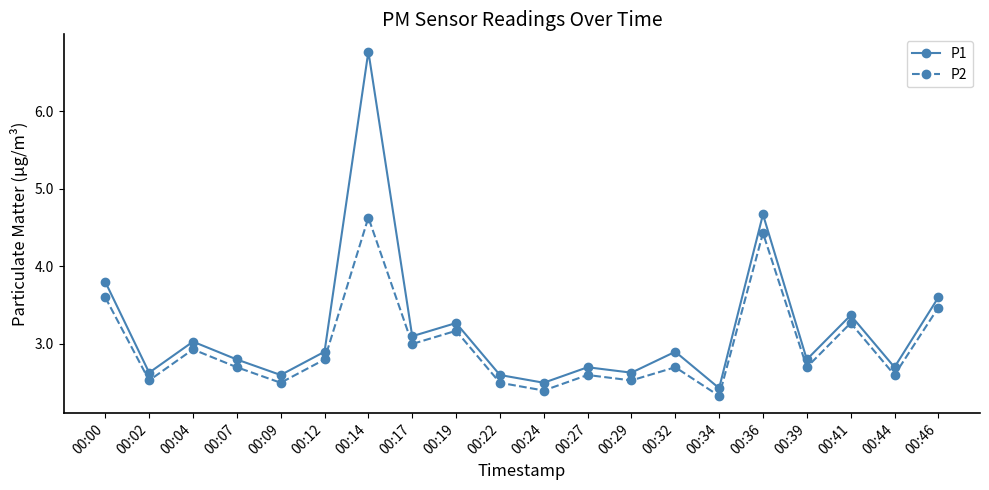

Reading left to right, what are all the values shown in this chart?

P1: 3.8	2.6	3.0	2.8	2.6	2.9	6.8	3.1	3.3	2.6	2.5	2.7	2.6	2.9	2.4	4.7	2.8	3.4	2.7	3.6
P2: 3.6	2.5	2.9	2.7	2.5	2.8	4.6	3.0	3.2	2.5	2.4	2.6	2.5	2.7	2.3	4.4	2.7	3.3	2.6	3.5